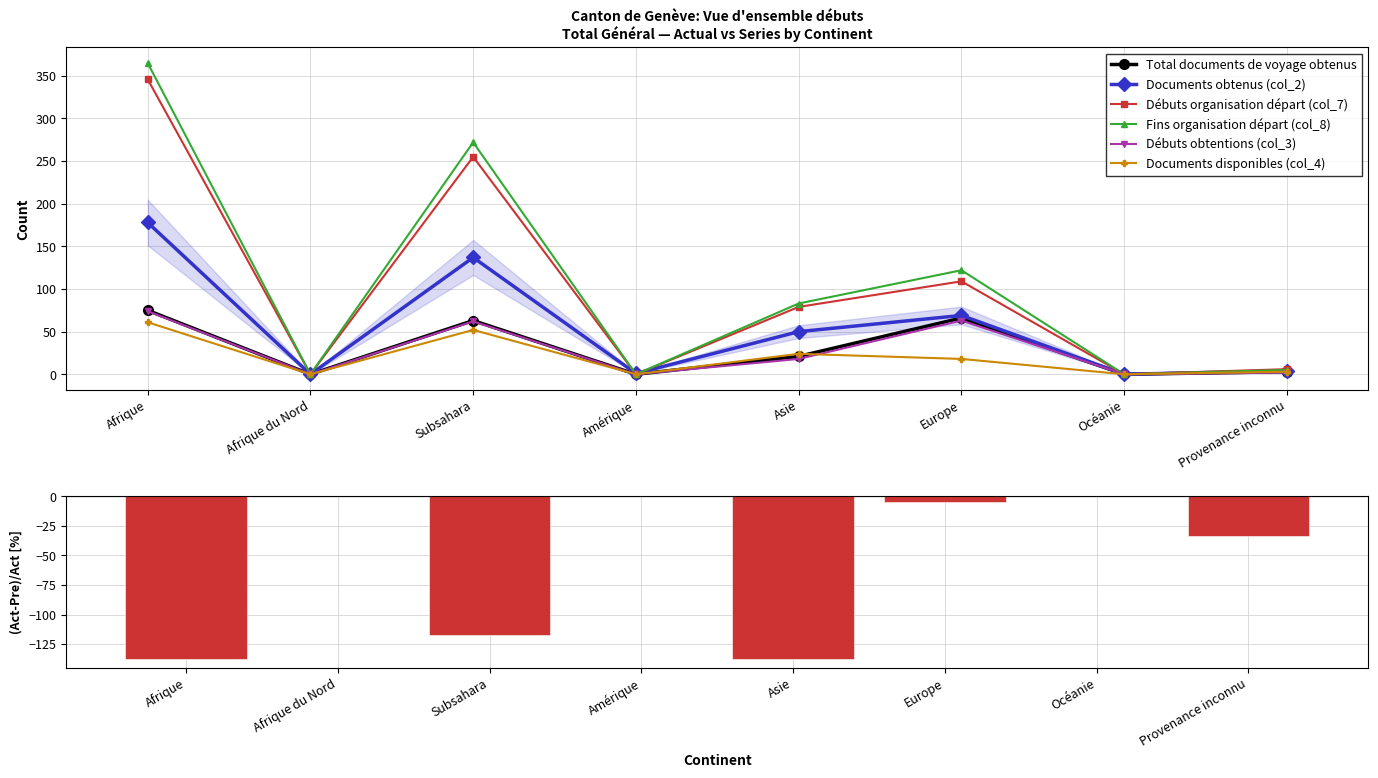

Between Afrique du Nord and Afrique, which is larger?

Afrique